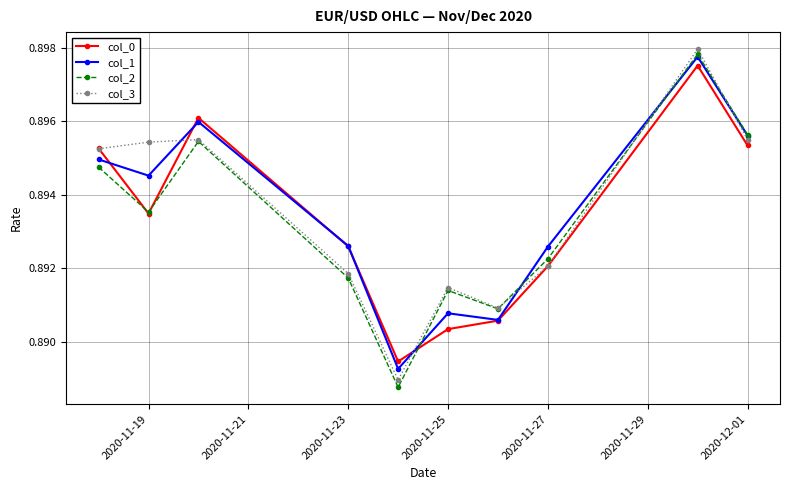

What is the sum of all col_2 values?

8.9